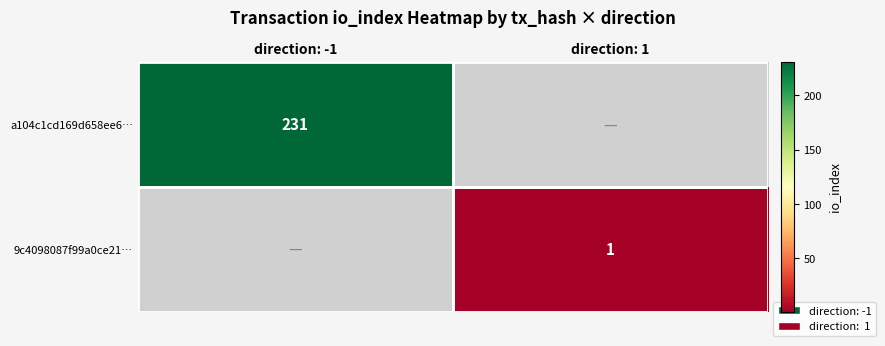

Is it true that 9c4098087f99a0ce21… equals 1 at direction: 1?

True